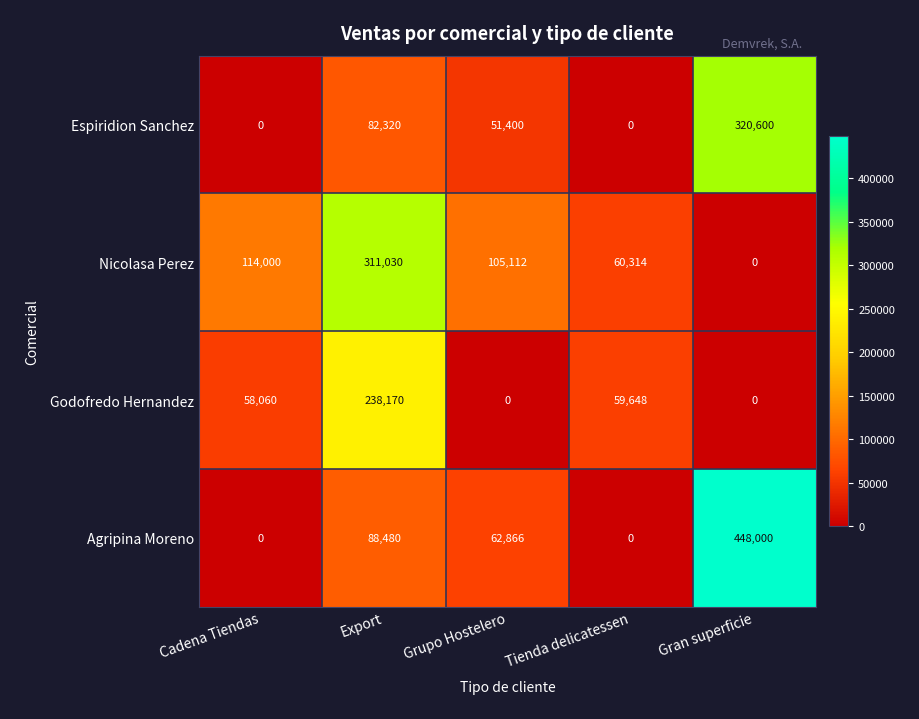

Count the number of categories in the chart.

5